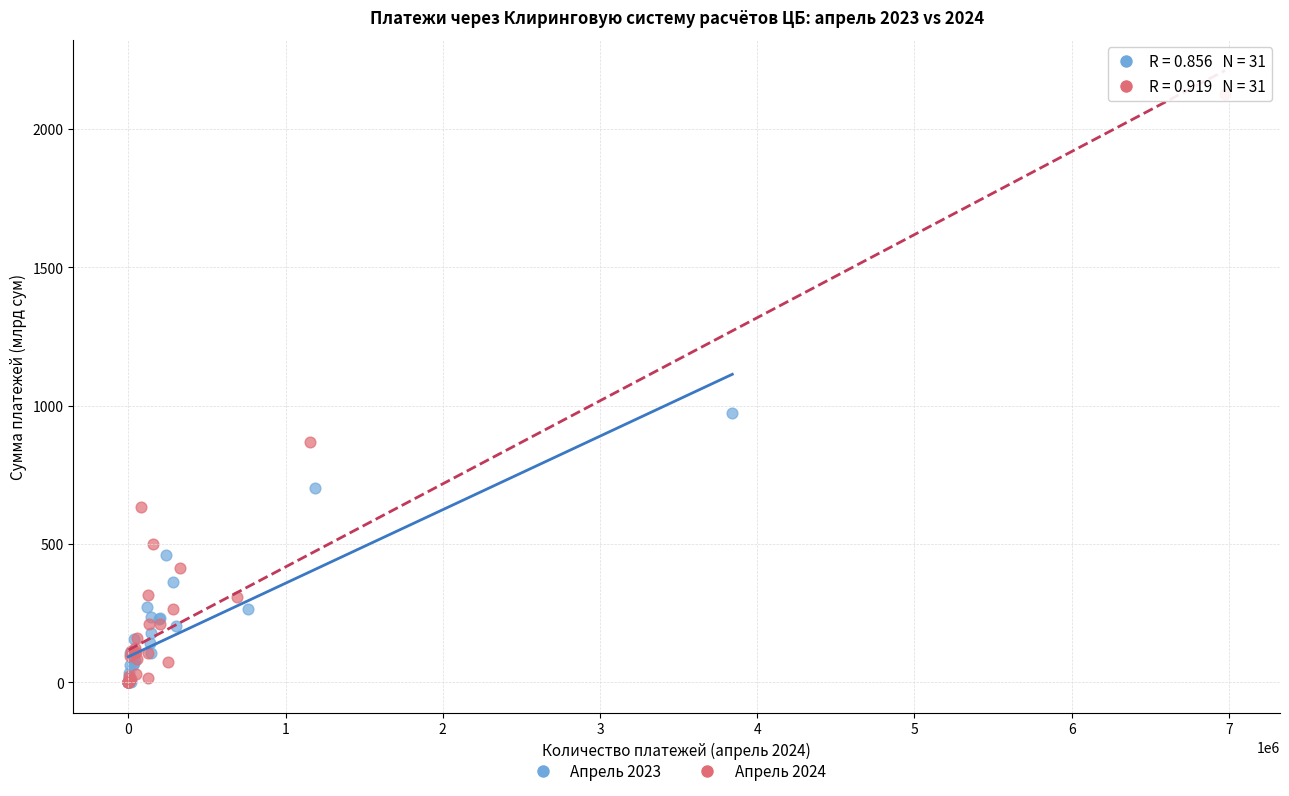

Which series has the largest Y range (max minus min)?

Апрель 2024